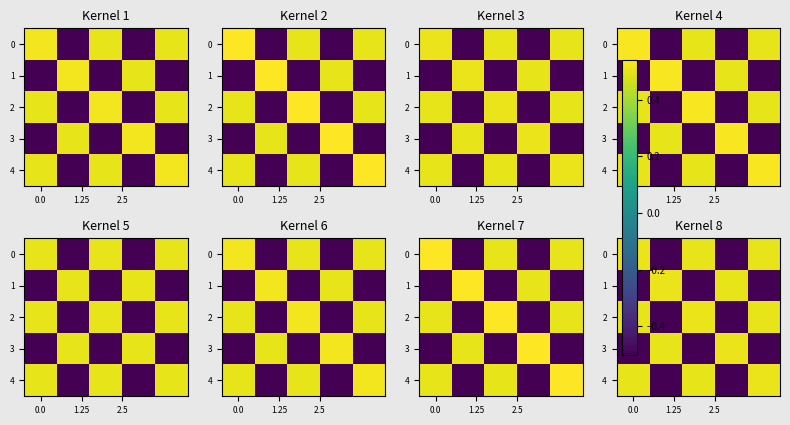

Between 3 and 1.25, which is larger?

3